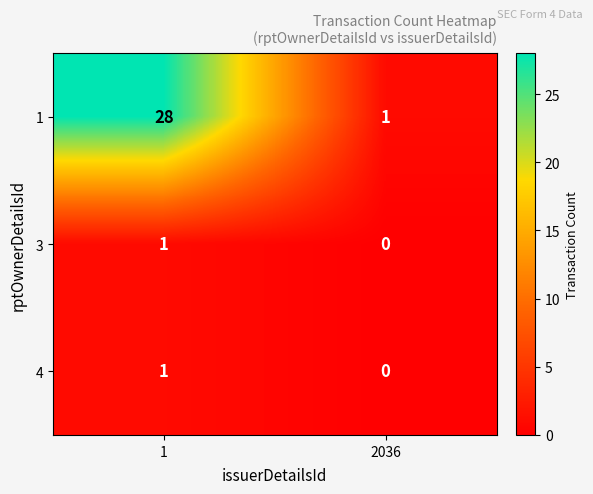

What is the difference between the maximum and minimum values in the 1 series?

27